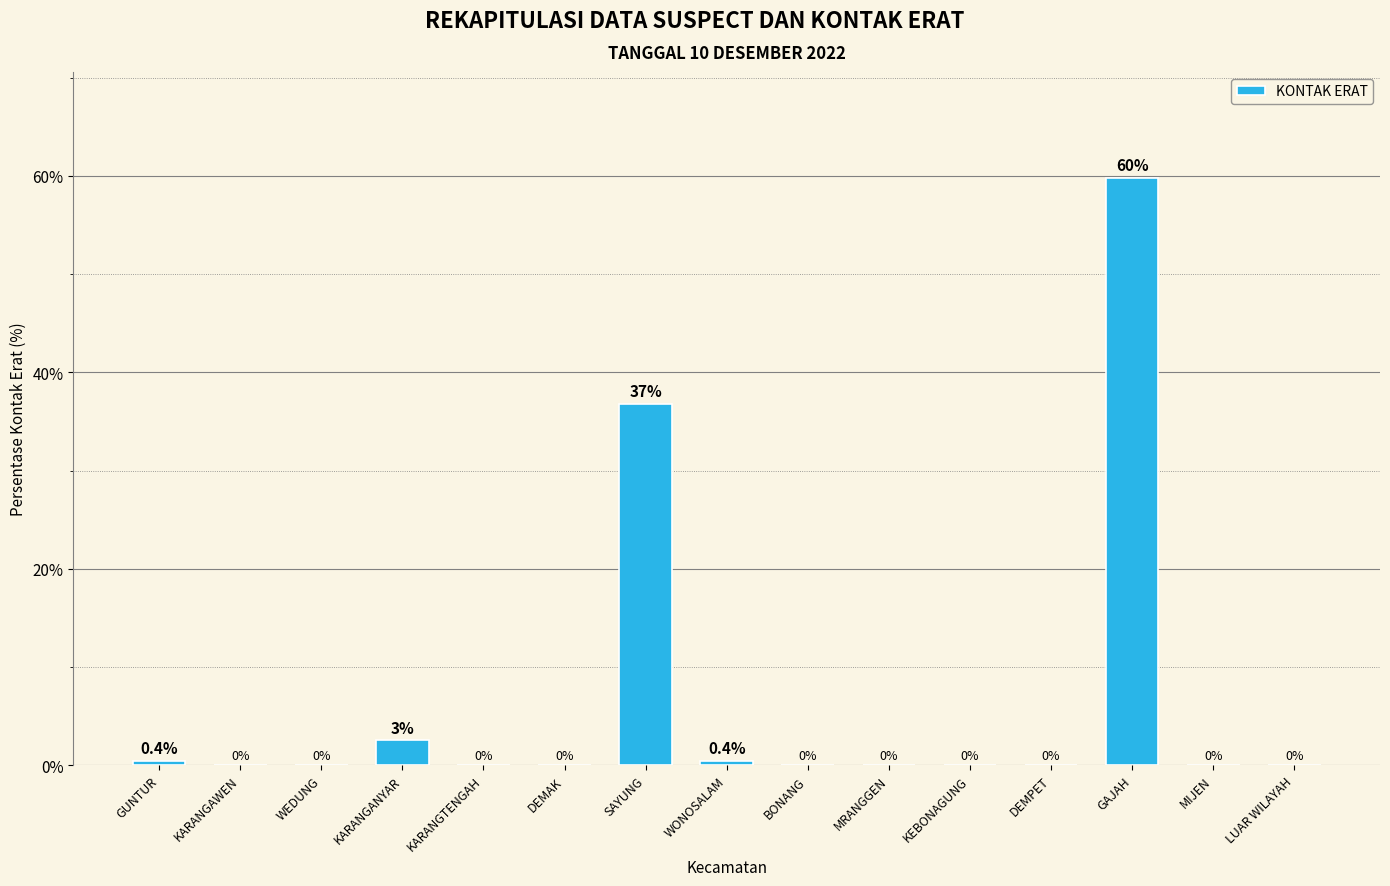

Count the number of values greater than 0.

5